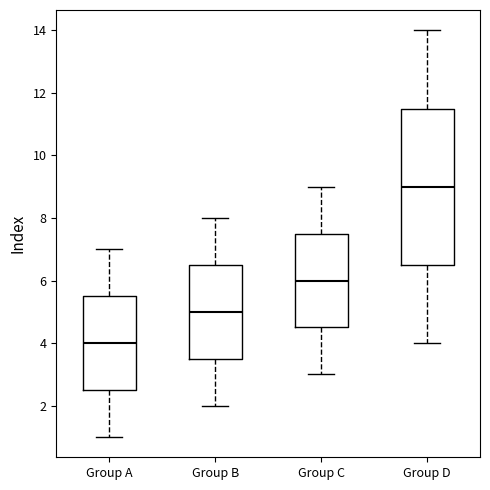

Reading left to right, transcribe this box plot: for each box, give where its median line is, the range the box spans, and where its two whiskers end, as read against the y-axis. The values are not printed on the chart, so give them approximately, as read against the axis.

Group A: median 4.0, box 2.6 to 5.6, whiskers 1.0 to 7.0
Group B: median 5.0, box 3.6 to 6.6, whiskers 2.0 to 8.0
Group C: median 6.0, box 4.6 to 7.6, whiskers 3.0 to 9.0
Group D: median 9.0, box 6.6 to 11.6, whiskers 4.0 to 14.0